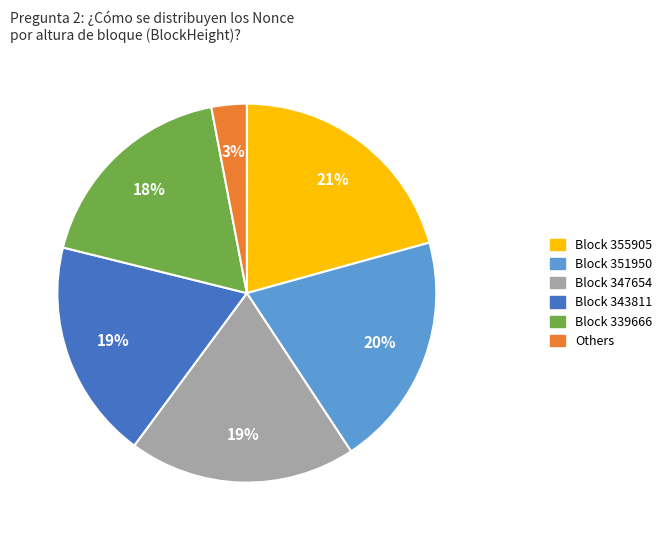

To the nearest percent, what portion does Block 355905 represent?

21%